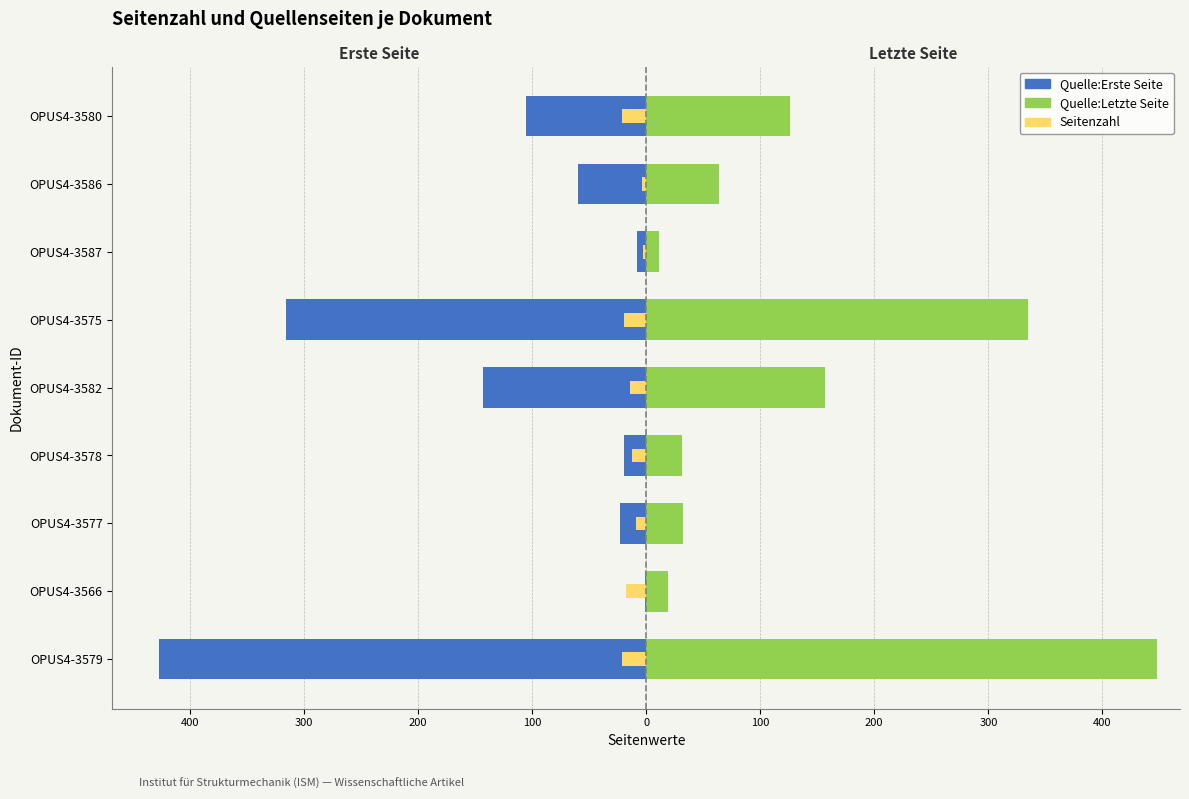

Which series has the widest spread of values?

Quelle:Letzte Seite